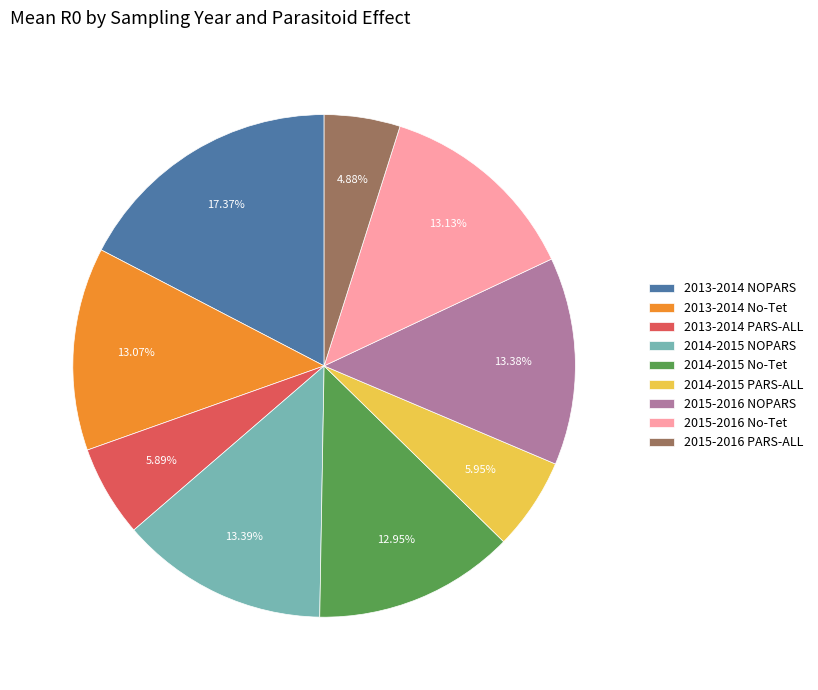

To the nearest percent, what portion does 2015-2016 PARS-ALL represent?

5%